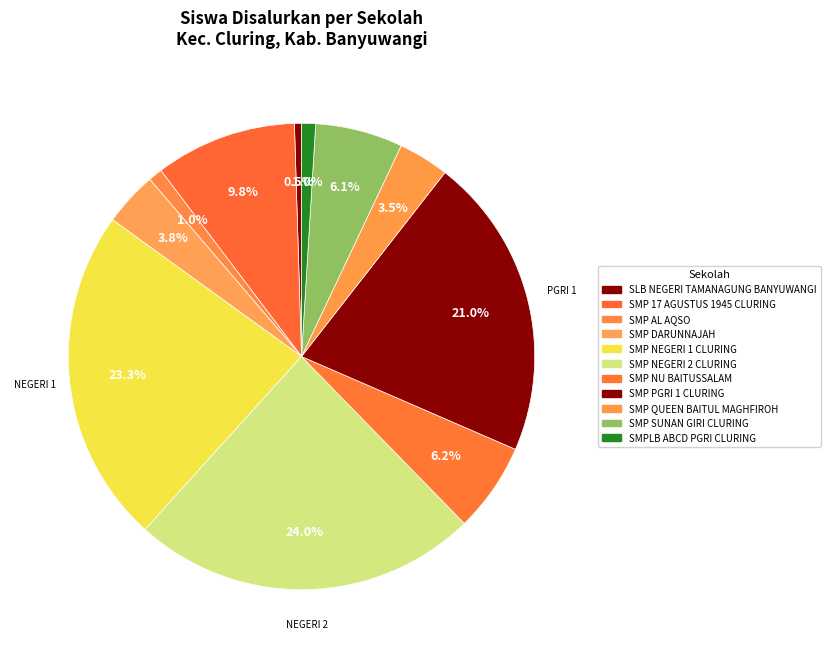

How many segments does this pie chart have?

11